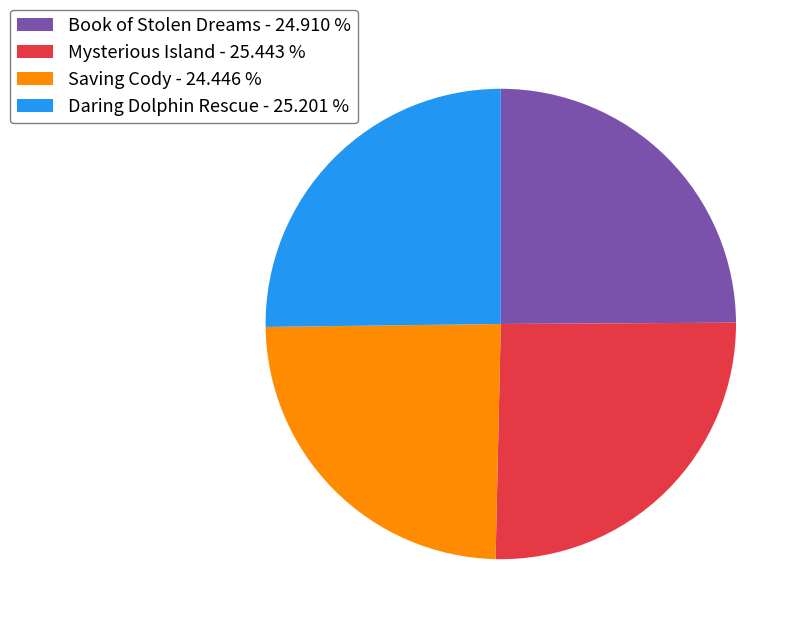

What is the ratio of the value at Saving Cody - 24.446 % to the value at Daring Dolphin Rescue - 25.201 %?

1.0